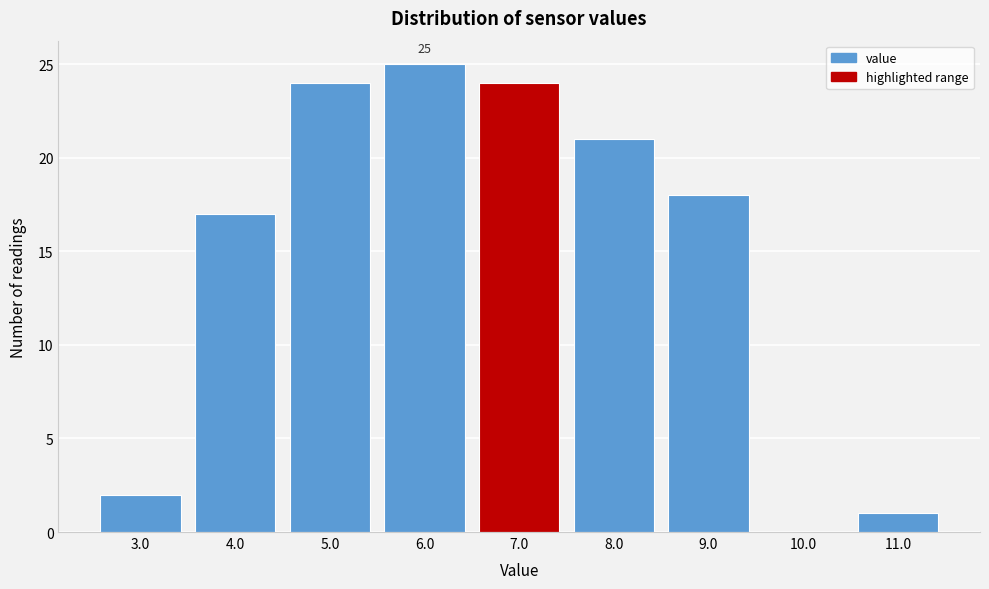

Reading right to left, what are all the values shown in this chart?

11.0=1	10.0=0	9.0=18	8.0=21	7.0=24	6.0=25	5.0=24	4.0=17	3.0=2